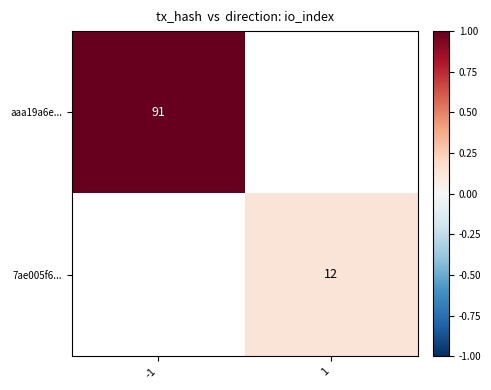

True or false: aaa19a6e... has a value of 118 at -1.

False